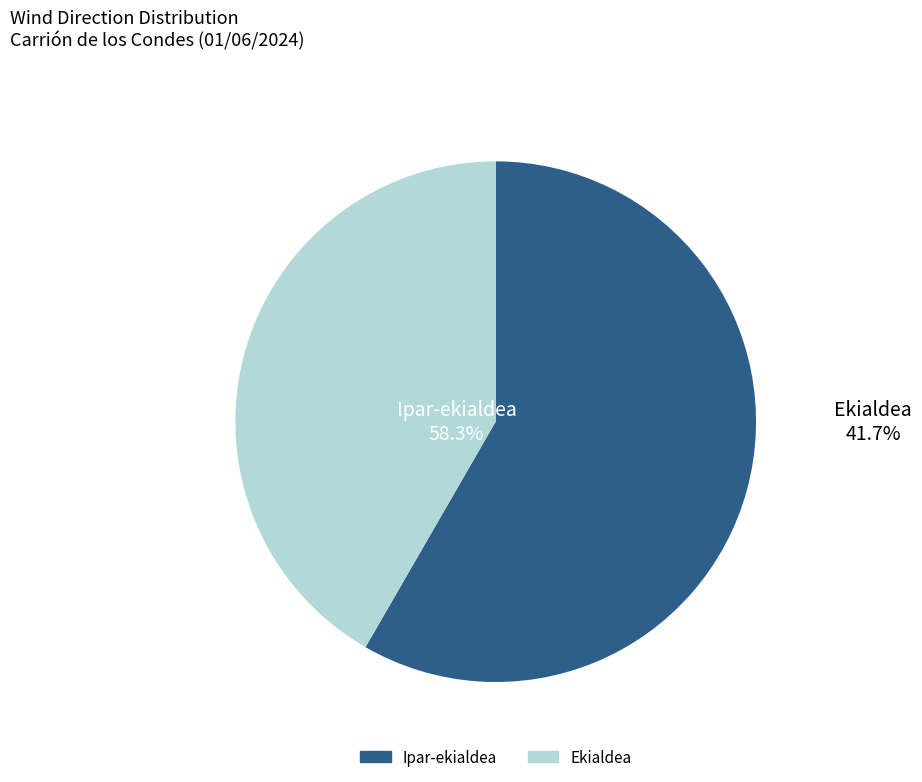

Is it true that Ekialdea is 51% of the pie?

False